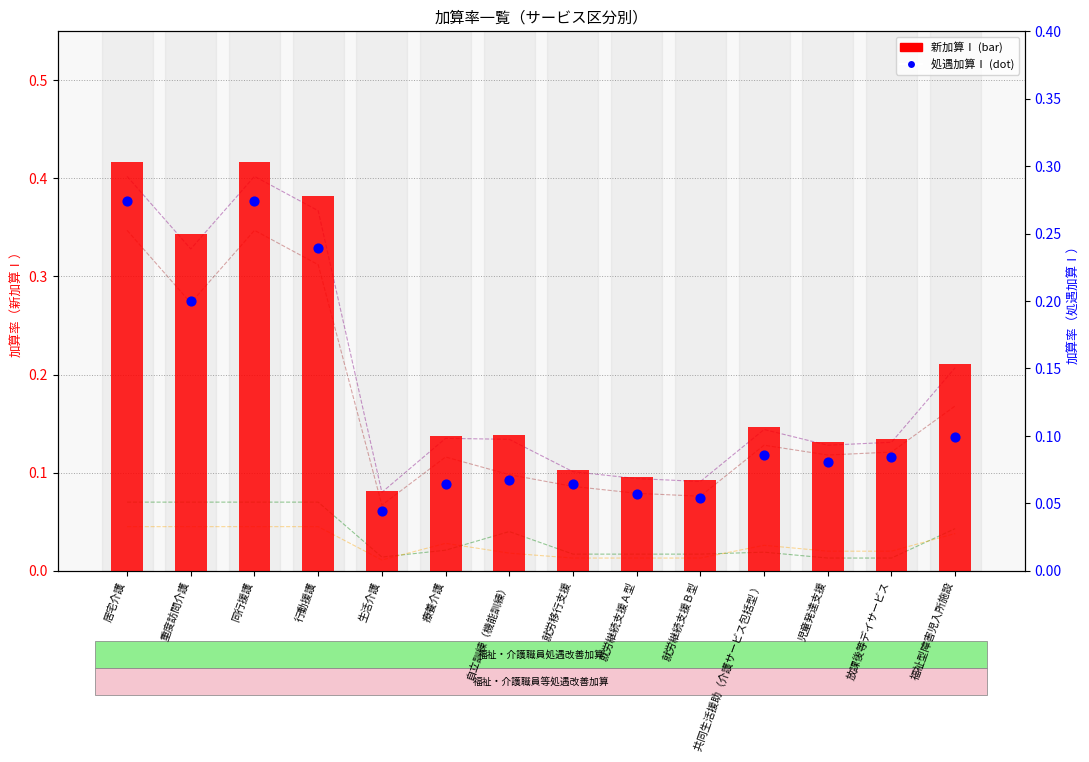

At how many categories does at least one series exceed 0?

14